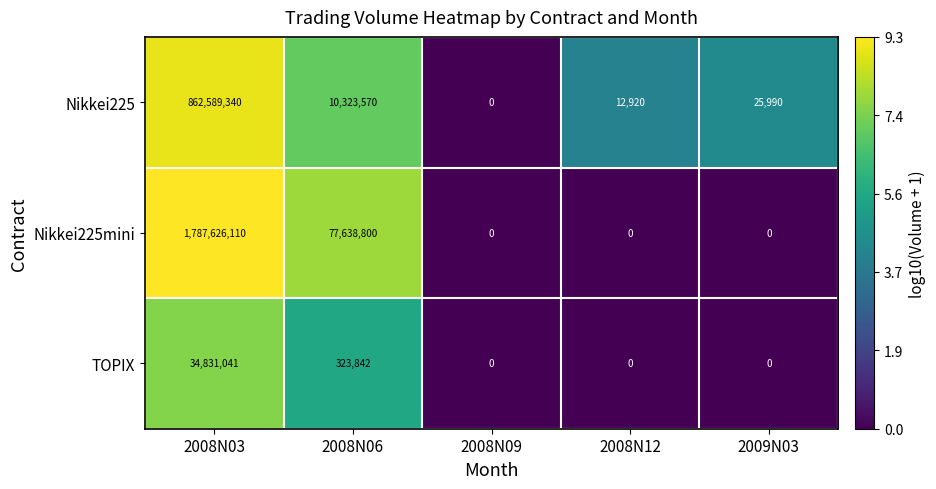

Where does the Nikkei225 series first go above 25990?

2008N03